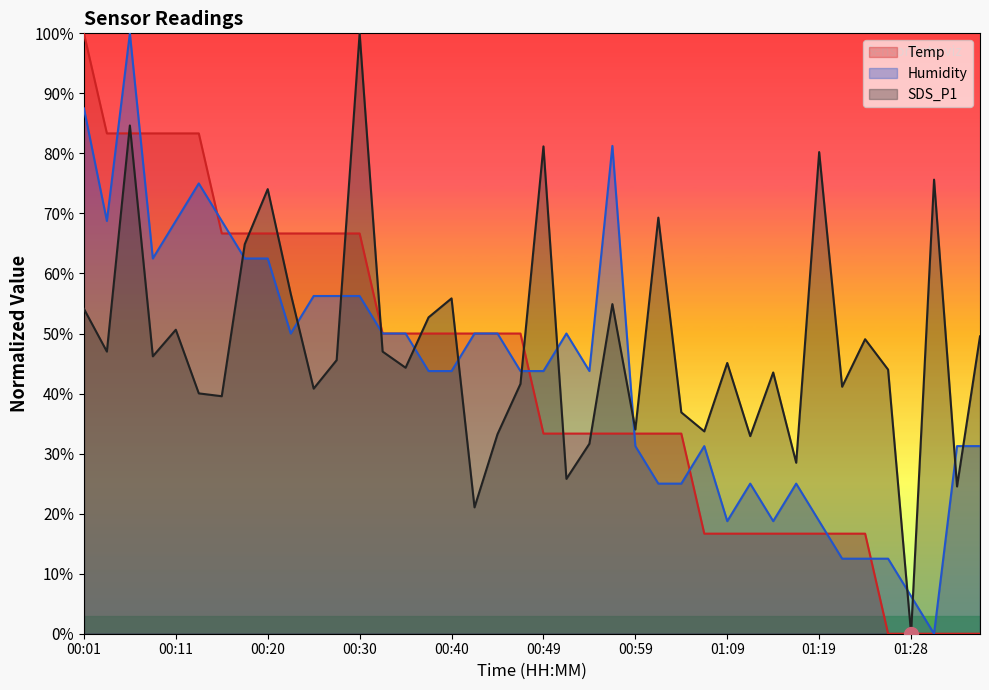

Rank the series by their maximum value, from highest to lowest.

Temp, Humidity, SDS_P1